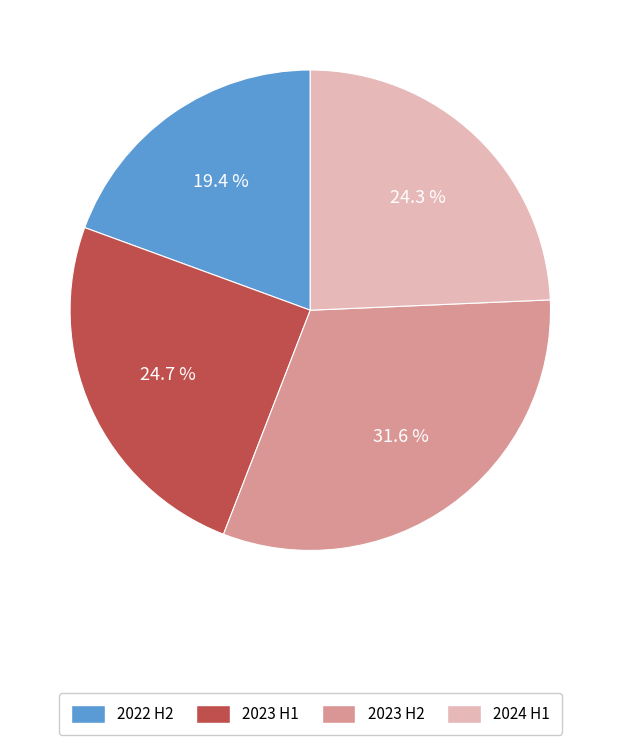

What percentage is NOT represented by 2024 H1?

75.7%